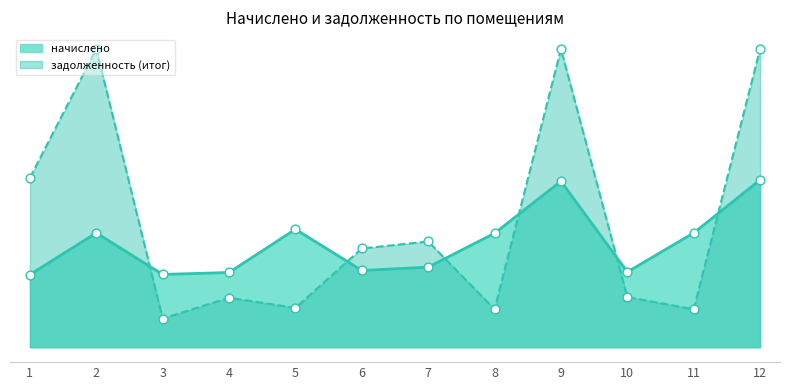

What is the change in value from 8 to 11?

+3.9